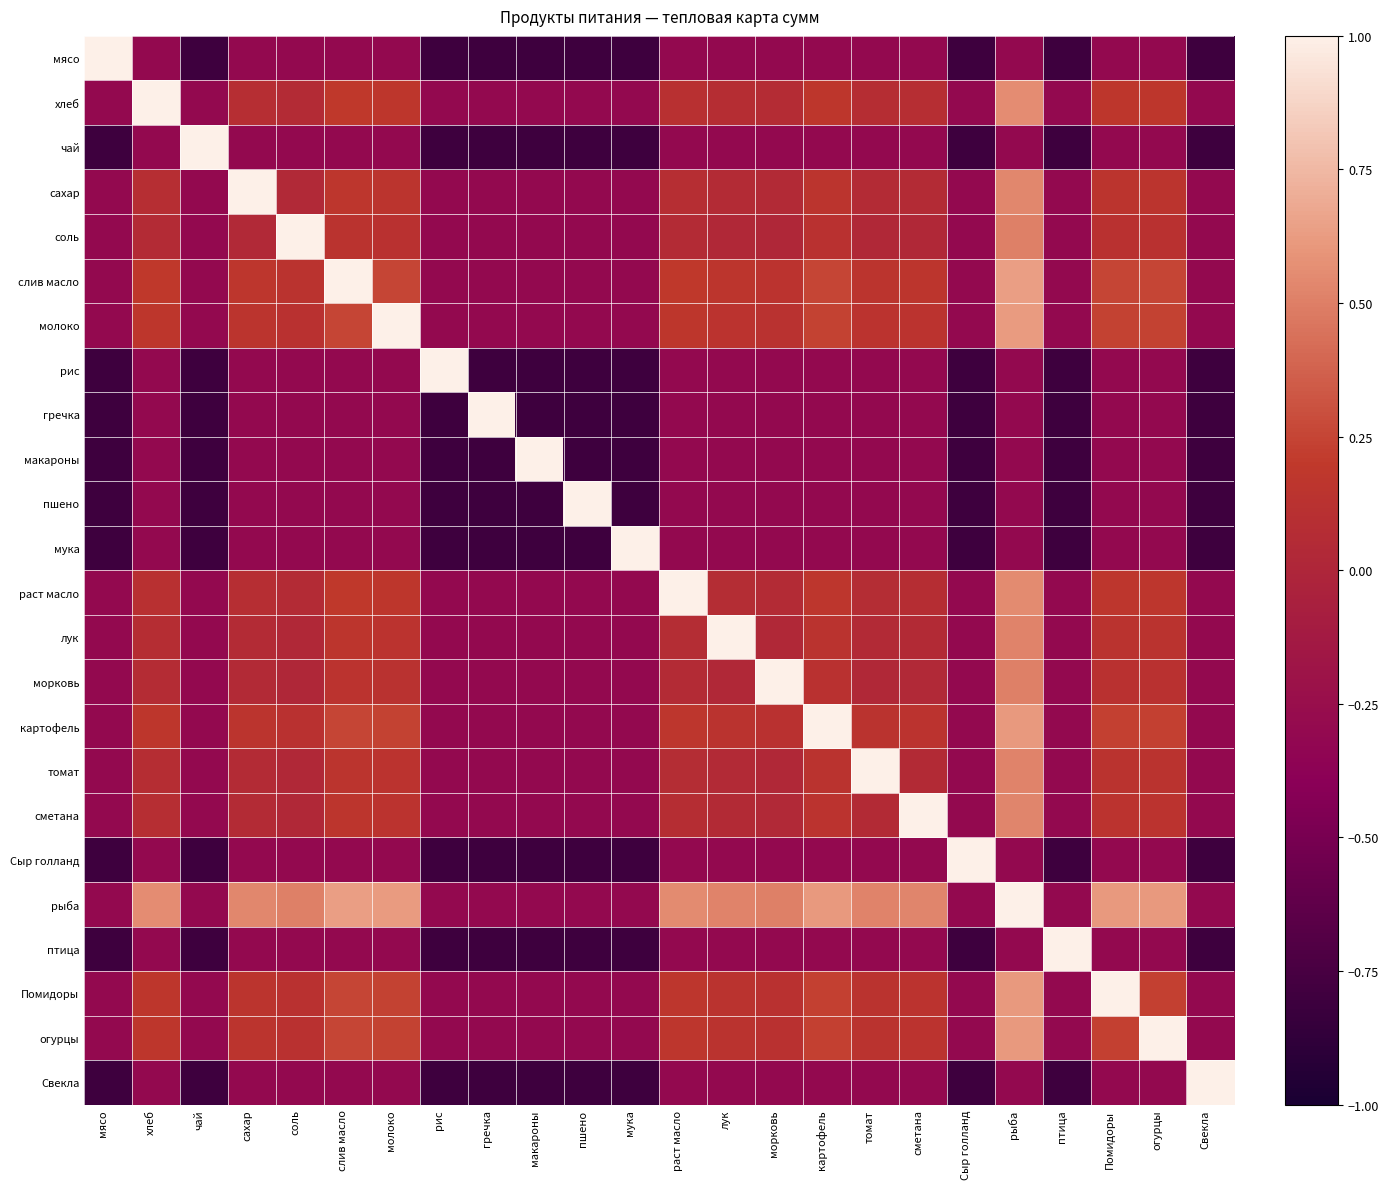

Reading left to right, what are all the values shown in this chart?

мясо: мясо=1.0	хлеб=-0.3	чай=-0.8	сахар=-0.3	соль=-0.3	слив масло=-0.3	молоко=-0.3	рис=-0.8	гречка=-0.8	макароны=-0.8	пшено=-0.8	мука=-0.8	раст масло=-0.3	лук=-0.3	морковь=-0.3	картофель=-0.3	томат=-0.3	сметана=-0.3	Сыр голланд=-0.8	рыба=-0.3	птица=-0.8	Помидоры=-0.3	огурцы=-0.3	Свекла=-0.8
хлеб: мясо=-0.3	хлеб=1.0	чай=-0.3	сахар=0.1	соль=0.1	слив масло=0.2	молоко=0.2	рис=-0.3	гречка=-0.3	макароны=-0.3	пшено=-0.3	мука=-0.3	раст масло=0.1	лук=0.1	морковь=0.1	картофель=0.2	томат=0.1	сметана=0.1	Сыр голланд=-0.3	рыба=0.6	птица=-0.3	Помидоры=0.2	огурцы=0.2	Свекла=-0.3
чай: мясо=-0.8	хлеб=-0.3	чай=1.0	сахар=-0.3	соль=-0.3	слив масло=-0.3	молоко=-0.3	рис=-0.8	гречка=-0.8	макароны=-0.8	пшено=-0.8	мука=-0.8	раст масло=-0.3	лук=-0.3	морковь=-0.3	картофель=-0.3	томат=-0.3	сметана=-0.3	Сыр голланд=-0.8	рыба=-0.3	птица=-0.8	Помидоры=-0.3	огурцы=-0.3	Свекла=-0.8
сахар: мясо=-0.3	хлеб=0.1	чай=-0.3	сахар=1.0	соль=0.0	слив масло=0.2	молоко=0.2	рис=-0.3	гречка=-0.3	макароны=-0.3	пшено=-0.3	мука=-0.3	раст масло=0.1	лук=0.1	морковь=0.0	картофель=0.1	томат=0.1	сметана=0.1	Сыр голланд=-0.3	рыба=0.5	птица=-0.3	Помидоры=0.1	огурцы=0.1	Свекла=-0.3
соль: мясо=-0.3	хлеб=0.1	чай=-0.3	сахар=0.0	соль=1.0	слив масло=0.1	молоко=0.1	рис=-0.3	гречка=-0.3	макароны=-0.3	пшено=-0.3	мука=-0.3	раст масло=0.1	лук=0.0	морковь=0.0	картофель=0.1	томат=0.0	сметана=0.0	Сыр голланд=-0.3	рыба=0.5	птица=-0.3	Помидоры=0.1	огурцы=0.1	Свекла=-0.3
слив масло: мясо=-0.3	хлеб=0.2	чай=-0.3	сахар=0.2	соль=0.1	слив масло=1.0	молоко=0.3	рис=-0.3	гречка=-0.3	макароны=-0.3	пшено=-0.3	мука=-0.3	раст масло=0.2	лук=0.2	морковь=0.1	картофель=0.3	томат=0.2	сметана=0.2	Сыр голланд=-0.3	рыба=0.6	птица=-0.3	Помидоры=0.3	огурцы=0.3	Свекла=-0.3
молоко: мясо=-0.3	хлеб=0.2	чай=-0.3	сахар=0.2	соль=0.1	слив масло=0.3	молоко=1.0	рис=-0.3	гречка=-0.3	макароны=-0.3	пшено=-0.3	мука=-0.3	раст масло=0.2	лук=0.1	морковь=0.1	картофель=0.2	томат=0.1	сметана=0.1	Сыр голланд=-0.3	рыба=0.6	птица=-0.3	Помидоры=0.2	огурцы=0.2	Свекла=-0.3
рис: мясо=-0.8	хлеб=-0.3	чай=-0.8	сахар=-0.3	соль=-0.3	слив масло=-0.3	молоко=-0.3	рис=1.0	гречка=-0.8	макароны=-0.8	пшено=-0.8	мука=-0.8	раст масло=-0.3	лук=-0.3	морковь=-0.3	картофель=-0.3	томат=-0.3	сметана=-0.3	Сыр голланд=-0.8	рыба=-0.3	птица=-0.8	Помидоры=-0.3	огурцы=-0.3	Свекла=-0.8
гречка: мясо=-0.8	хлеб=-0.3	чай=-0.8	сахар=-0.3	соль=-0.3	слив масло=-0.3	молоко=-0.3	рис=-0.8	гречка=1.0	макароны=-0.8	пшено=-0.8	мука=-0.8	раст масло=-0.3	лук=-0.3	морковь=-0.3	картофель=-0.3	томат=-0.3	сметана=-0.3	Сыр голланд=-0.8	рыба=-0.3	птица=-0.8	Помидоры=-0.3	огурцы=-0.3	Свекла=-0.8
макароны: мясо=-0.8	хлеб=-0.3	чай=-0.8	сахар=-0.3	соль=-0.3	слив масло=-0.3	молоко=-0.3	рис=-0.8	гречка=-0.8	макароны=1.0	пшено=-0.8	мука=-0.8	раст масло=-0.3	лук=-0.3	морковь=-0.3	картофель=-0.3	томат=-0.3	сметана=-0.3	Сыр голланд=-0.8	рыба=-0.3	птица=-0.8	Помидоры=-0.3	огурцы=-0.3	Свекла=-0.8
пшено: мясо=-0.8	хлеб=-0.3	чай=-0.8	сахар=-0.3	соль=-0.3	слив масло=-0.3	молоко=-0.3	рис=-0.8	гречка=-0.8	макароны=-0.8	пшено=1.0	мука=-0.8	раст масло=-0.3	лук=-0.3	морковь=-0.3	картофель=-0.3	томат=-0.3	сметана=-0.3	Сыр голланд=-0.8	рыба=-0.3	птица=-0.8	Помидоры=-0.3	огурцы=-0.3	Свекла=-0.8
мука: мясо=-0.8	хлеб=-0.3	чай=-0.8	сахар=-0.3	соль=-0.3	слив масло=-0.3	молоко=-0.3	рис=-0.8	гречка=-0.8	макароны=-0.8	пшено=-0.8	мука=1.0	раст масло=-0.3	лук=-0.3	морковь=-0.3	картофель=-0.3	томат=-0.3	сметана=-0.3	Сыр голланд=-0.8	рыба=-0.3	птица=-0.8	Помидоры=-0.3	огурцы=-0.3	Свекла=-0.8
раст масло: мясо=-0.3	хлеб=0.1	чай=-0.3	сахар=0.1	соль=0.1	слив масло=0.2	молоко=0.2	рис=-0.3	гречка=-0.3	макароны=-0.3	пшено=-0.3	мука=-0.3	раст масло=1.0	лук=0.1	морковь=0.1	картофель=0.2	томат=0.1	сметана=0.1	Сыр голланд=-0.3	рыба=0.6	птица=-0.3	Помидоры=0.2	огурцы=0.2	Свекла=-0.3
лук: мясо=-0.3	хлеб=0.1	чай=-0.3	сахар=0.1	соль=0.0	слив масло=0.2	молоко=0.1	рис=-0.3	гречка=-0.3	макароны=-0.3	пшено=-0.3	мука=-0.3	раст масло=0.1	лук=1.0	морковь=0.0	картофель=0.1	томат=0.0	сметана=0.1	Сыр голланд=-0.3	рыба=0.5	птица=-0.3	Помидоры=0.1	огурцы=0.1	Свекла=-0.3
морковь: мясо=-0.3	хлеб=0.1	чай=-0.3	сахар=0.0	соль=0.0	слив масло=0.1	молоко=0.1	рис=-0.3	гречка=-0.3	макароны=-0.3	пшено=-0.3	мука=-0.3	раст масло=0.1	лук=0.0	морковь=1.0	картофель=0.1	томат=0.0	сметана=0.0	Сыр голланд=-0.3	рыба=0.5	птица=-0.3	Помидоры=0.1	огурцы=0.1	Свекла=-0.3
картофель: мясо=-0.3	хлеб=0.2	чай=-0.3	сахар=0.1	соль=0.1	слив масло=0.3	молоко=0.2	рис=-0.3	гречка=-0.3	макароны=-0.3	пшено=-0.3	мука=-0.3	раст масло=0.2	лук=0.1	морковь=0.1	картофель=1.0	томат=0.1	сметана=0.1	Сыр голланд=-0.3	рыба=0.6	птица=-0.3	Помидоры=0.2	огурцы=0.2	Свекла=-0.3
томат: мясо=-0.3	хлеб=0.1	чай=-0.3	сахар=0.1	соль=0.0	слив масло=0.2	молоко=0.1	рис=-0.3	гречка=-0.3	макароны=-0.3	пшено=-0.3	мука=-0.3	раст масло=0.1	лук=0.0	морковь=0.0	картофель=0.1	томат=1.0	сметана=0.0	Сыр голланд=-0.3	рыба=0.5	птица=-0.3	Помидоры=0.1	огурцы=0.1	Свекла=-0.3
сметана: мясо=-0.3	хлеб=0.1	чай=-0.3	сахар=0.1	соль=0.0	слив масло=0.2	молоко=0.1	рис=-0.3	гречка=-0.3	макароны=-0.3	пшено=-0.3	мука=-0.3	раст масло=0.1	лук=0.1	морковь=0.0	картофель=0.1	томат=0.0	сметана=1.0	Сыр голланд=-0.3	рыба=0.5	птица=-0.3	Помидоры=0.1	огурцы=0.1	Свекла=-0.3
Сыр голланд: мясо=-0.8	хлеб=-0.3	чай=-0.8	сахар=-0.3	соль=-0.3	слив масло=-0.3	молоко=-0.3	рис=-0.8	гречка=-0.8	макароны=-0.8	пшено=-0.8	мука=-0.8	раст масло=-0.3	лук=-0.3	морковь=-0.3	картофель=-0.3	томат=-0.3	сметана=-0.3	Сыр голланд=1.0	рыба=-0.3	птица=-0.8	Помидоры=-0.3	огурцы=-0.3	Свекла=-0.8
рыба: мясо=-0.3	хлеб=0.6	чай=-0.3	сахар=0.5	соль=0.5	слив масло=0.6	молоко=0.6	рис=-0.3	гречка=-0.3	макароны=-0.3	пшено=-0.3	мука=-0.3	раст масло=0.6	лук=0.5	морковь=0.5	картофель=0.6	томат=0.5	сметана=0.5	Сыр голланд=-0.3	рыба=1.0	птица=-0.3	Помидоры=0.6	огурцы=0.6	Свекла=-0.3
птица: мясо=-0.8	хлеб=-0.3	чай=-0.8	сахар=-0.3	соль=-0.3	слив масло=-0.3	молоко=-0.3	рис=-0.8	гречка=-0.8	макароны=-0.8	пшено=-0.8	мука=-0.8	раст масло=-0.3	лук=-0.3	морковь=-0.3	картофель=-0.3	томат=-0.3	сметана=-0.3	Сыр голланд=-0.8	рыба=-0.3	птица=1.0	Помидоры=-0.3	огурцы=-0.3	Свекла=-0.8
Помидоры: мясо=-0.3	хлеб=0.2	чай=-0.3	сахар=0.1	соль=0.1	слив масло=0.3	молоко=0.2	рис=-0.3	гречка=-0.3	макароны=-0.3	пшено=-0.3	мука=-0.3	раст масло=0.2	лук=0.1	морковь=0.1	картофель=0.2	томат=0.1	сметана=0.1	Сыр голланд=-0.3	рыба=0.6	птица=-0.3	Помидоры=1.0	огурцы=0.2	Свекла=-0.3
огурцы: мясо=-0.3	хлеб=0.2	чай=-0.3	сахар=0.1	соль=0.1	слив масло=0.3	молоко=0.2	рис=-0.3	гречка=-0.3	макароны=-0.3	пшено=-0.3	мука=-0.3	раст масло=0.2	лук=0.1	морковь=0.1	картофель=0.2	томат=0.1	сметана=0.1	Сыр голланд=-0.3	рыба=0.6	птица=-0.3	Помидоры=0.2	огурцы=1.0	Свекла=-0.3
Свекла: мясо=-0.8	хлеб=-0.3	чай=-0.8	сахар=-0.3	соль=-0.3	слив масло=-0.3	молоко=-0.3	рис=-0.8	гречка=-0.8	макароны=-0.8	пшено=-0.8	мука=-0.8	раст масло=-0.3	лук=-0.3	морковь=-0.3	картофель=-0.3	томат=-0.3	сметана=-0.3	Сыр голланд=-0.8	рыба=-0.3	птица=-0.8	Помидоры=-0.3	огурцы=-0.3	Свекла=1.0